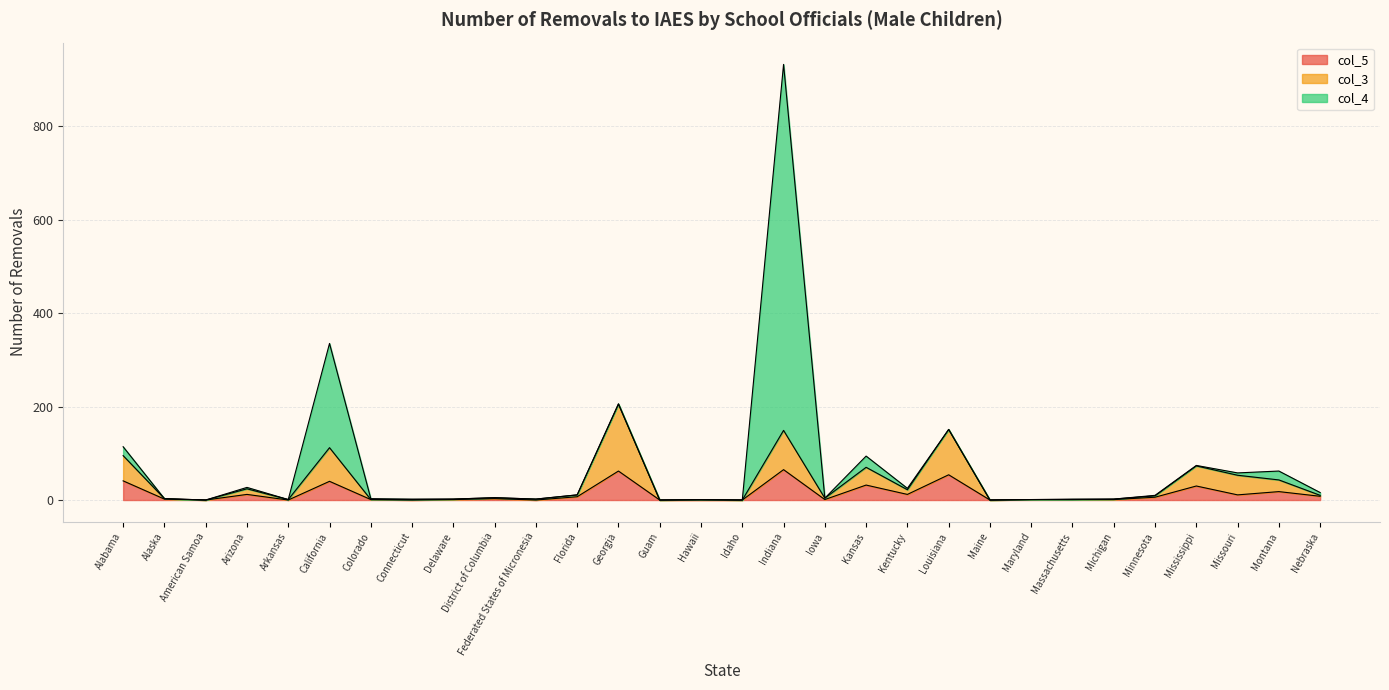

True or false: col_5 has a value of 70 at California.

False